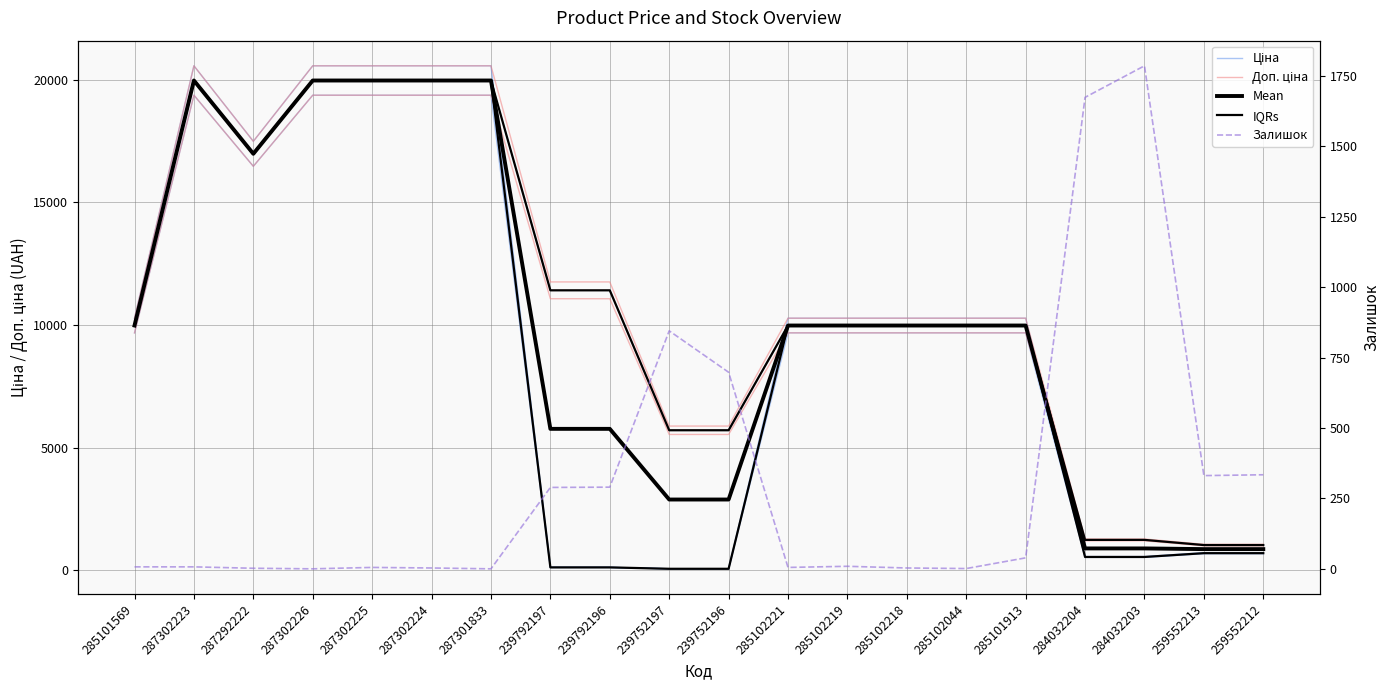

List the series in order of their peak value, lowest first.

Залишок, Ціна, Доп. ціна, Mean, IQRs